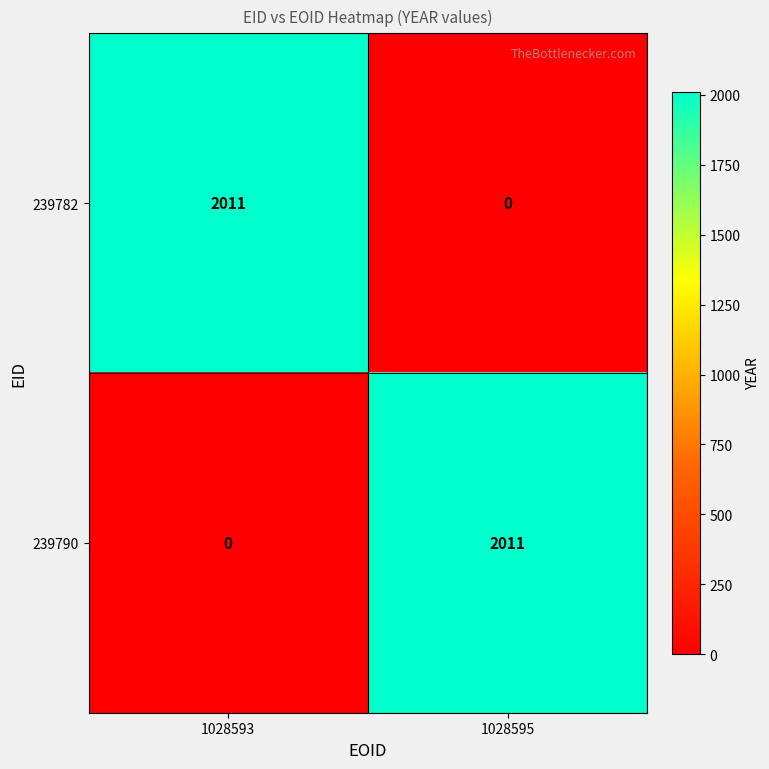

True or false: 239782 has a value of 0 at 1028595.

True